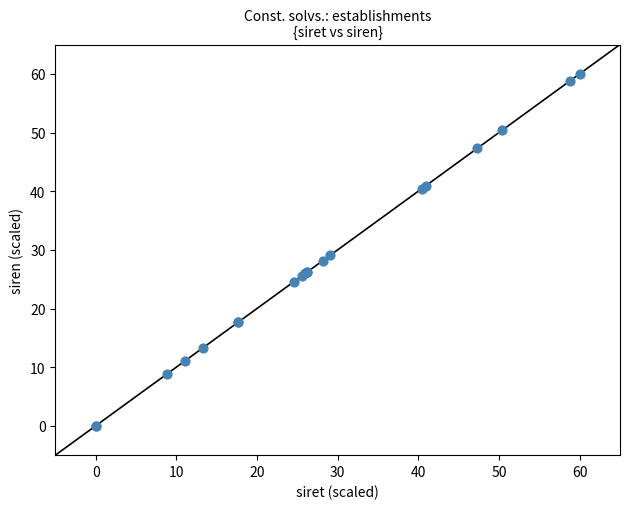

What Y value in the scatter plot is closest to 30?

29.0